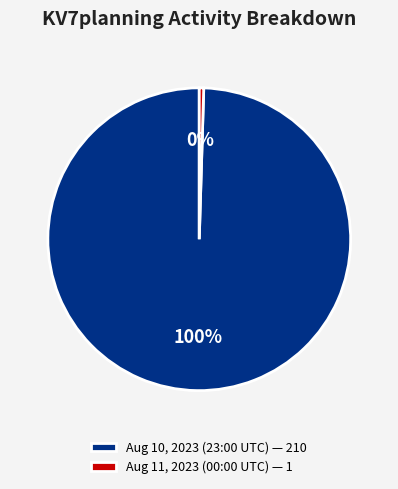

Between Aug 10, 2023 (23:00 UTC) — 210 and Aug 11, 2023 (00:00 UTC) — 1, which is larger?

Aug 10, 2023 (23:00 UTC) — 210